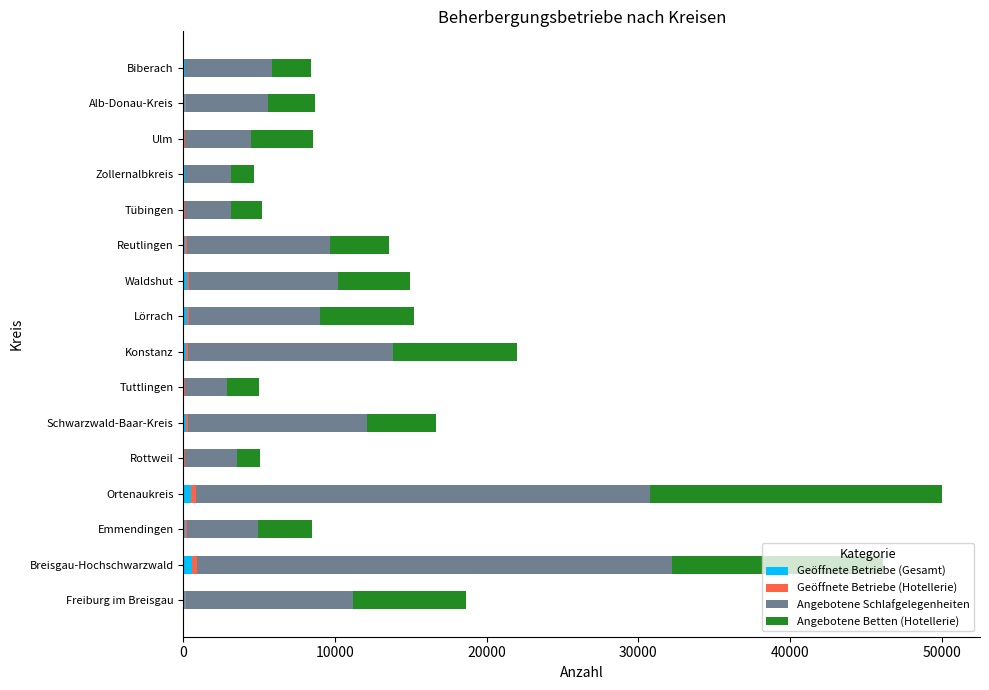

How many data points does each series have?

16